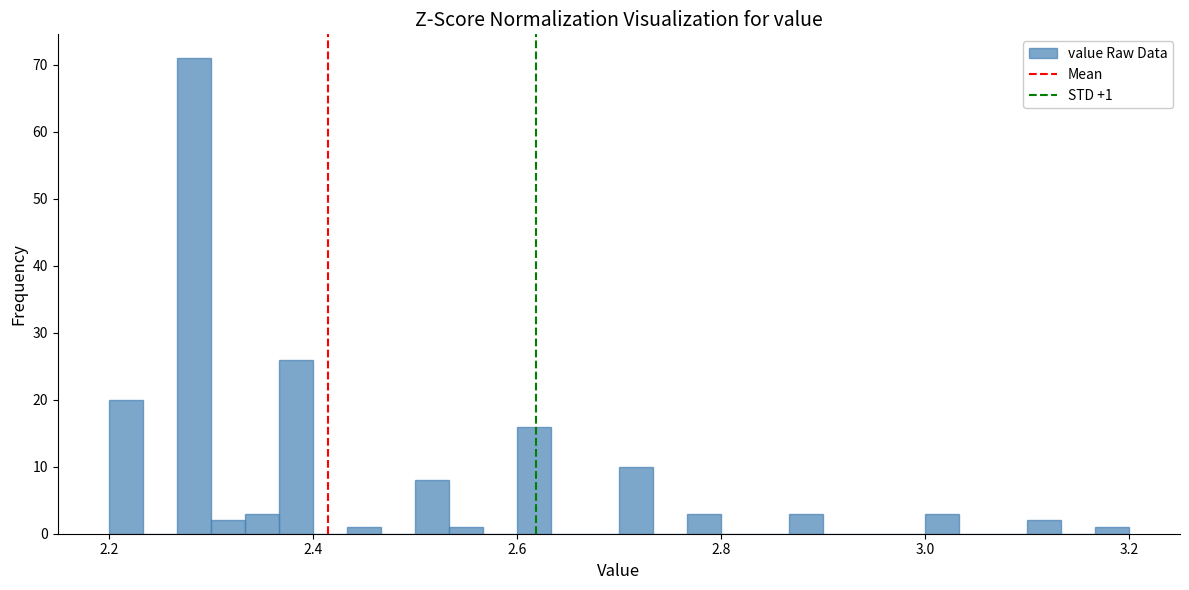

Around what value on the x-axis is the tallest bar? Give the approximate position of its centre, as read against the axis.

2.28